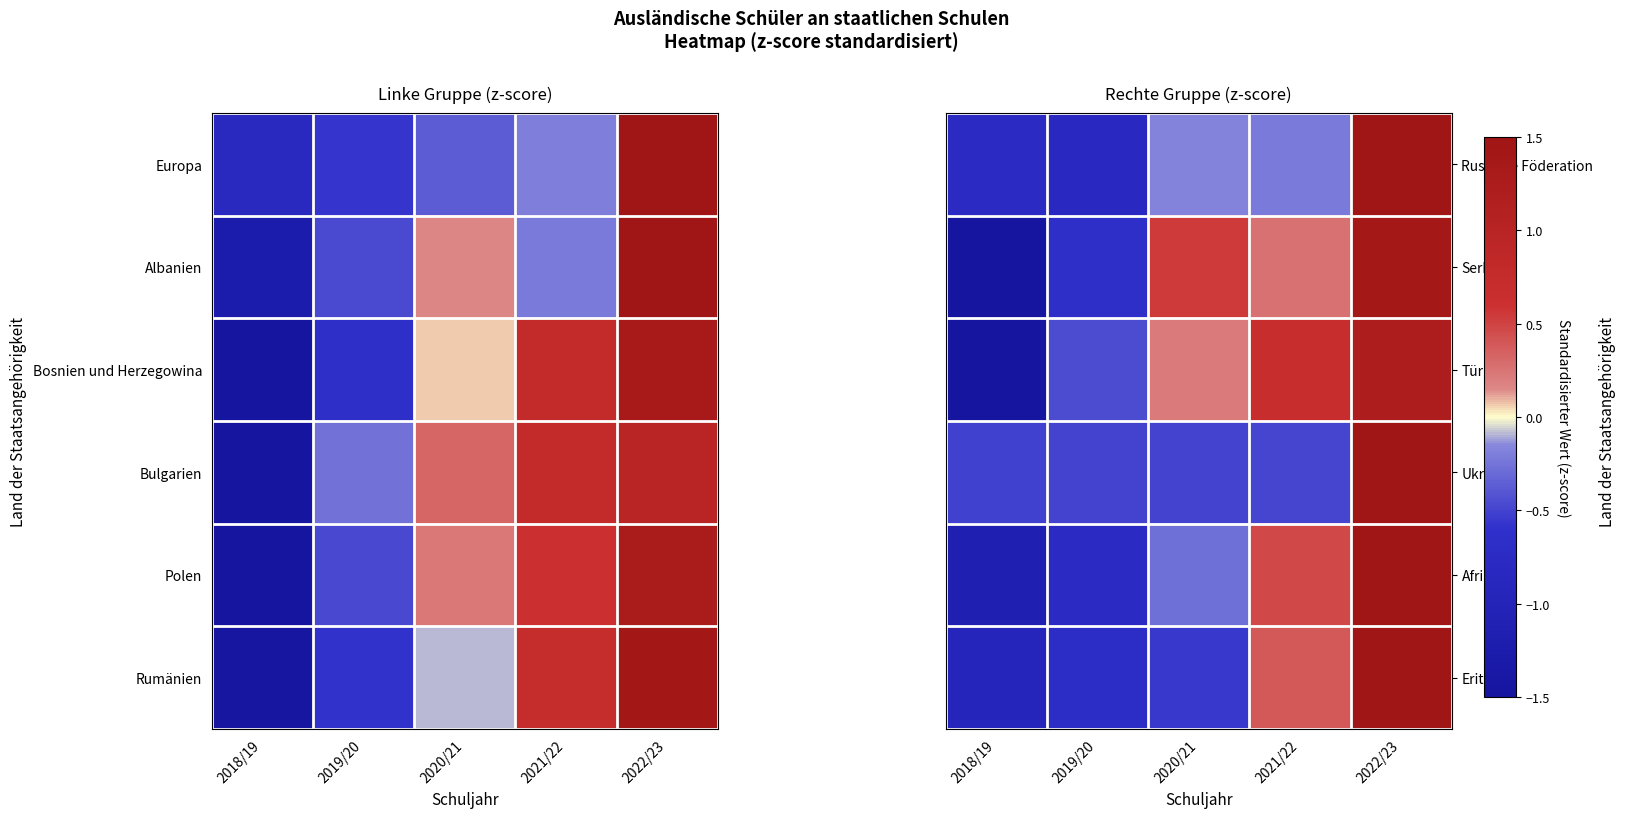

Where is Türkei nearest to the value 0?

2020/21